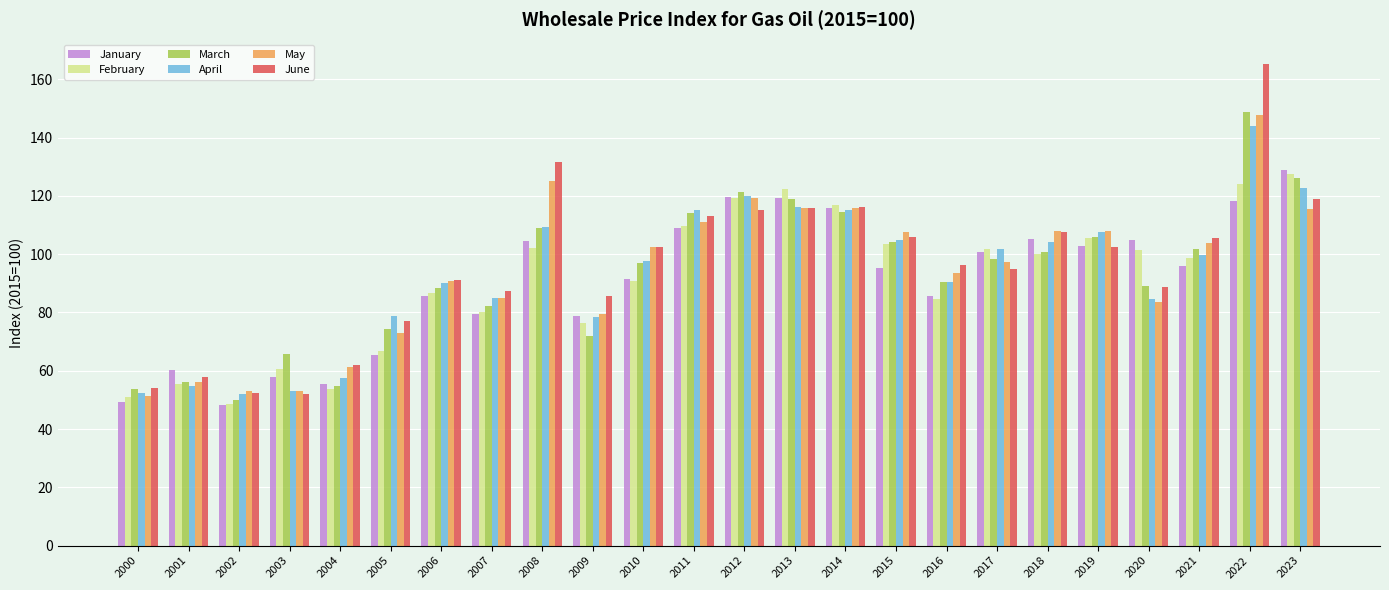

True or false: April has a value of 155.7 at 2015.

False